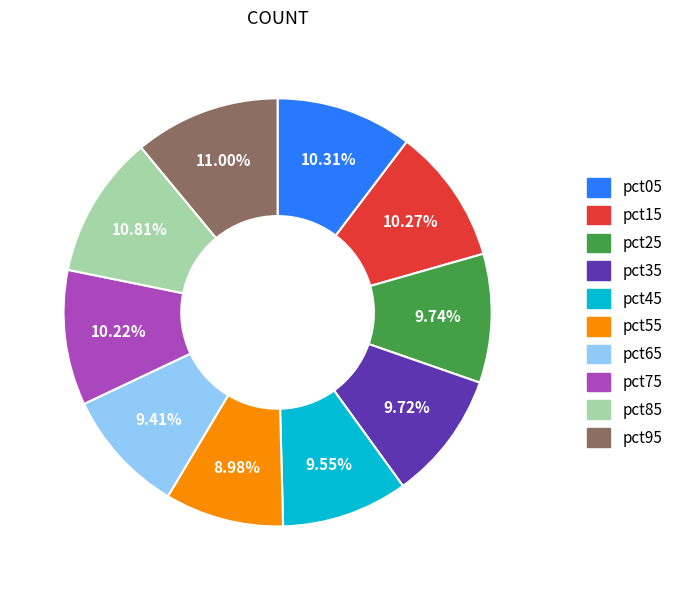

To the nearest percent, what portion does pct55 represent?

9%